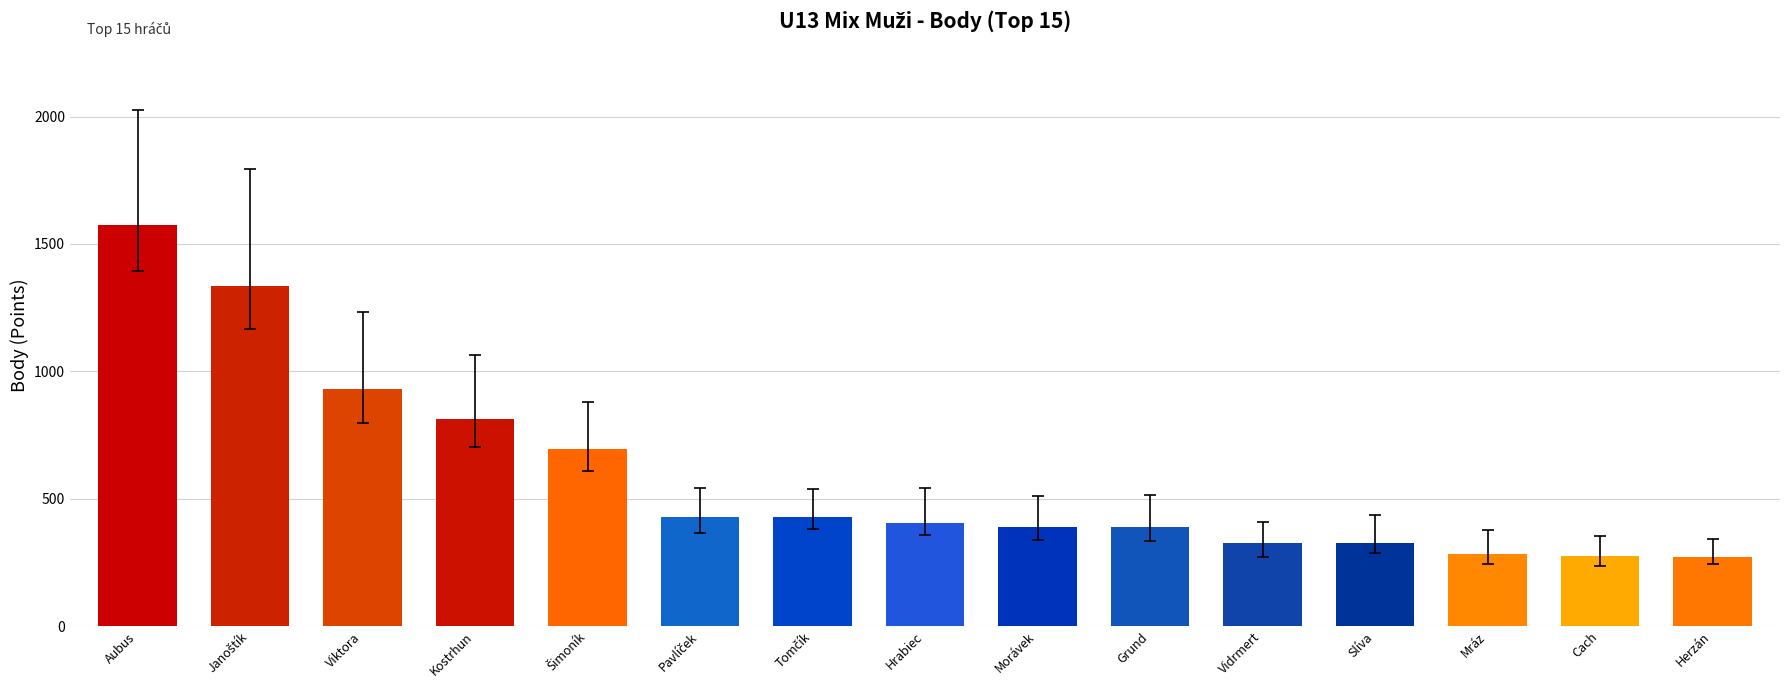

What is the ratio of the value at Morávek to the value at Herzán?

1.4